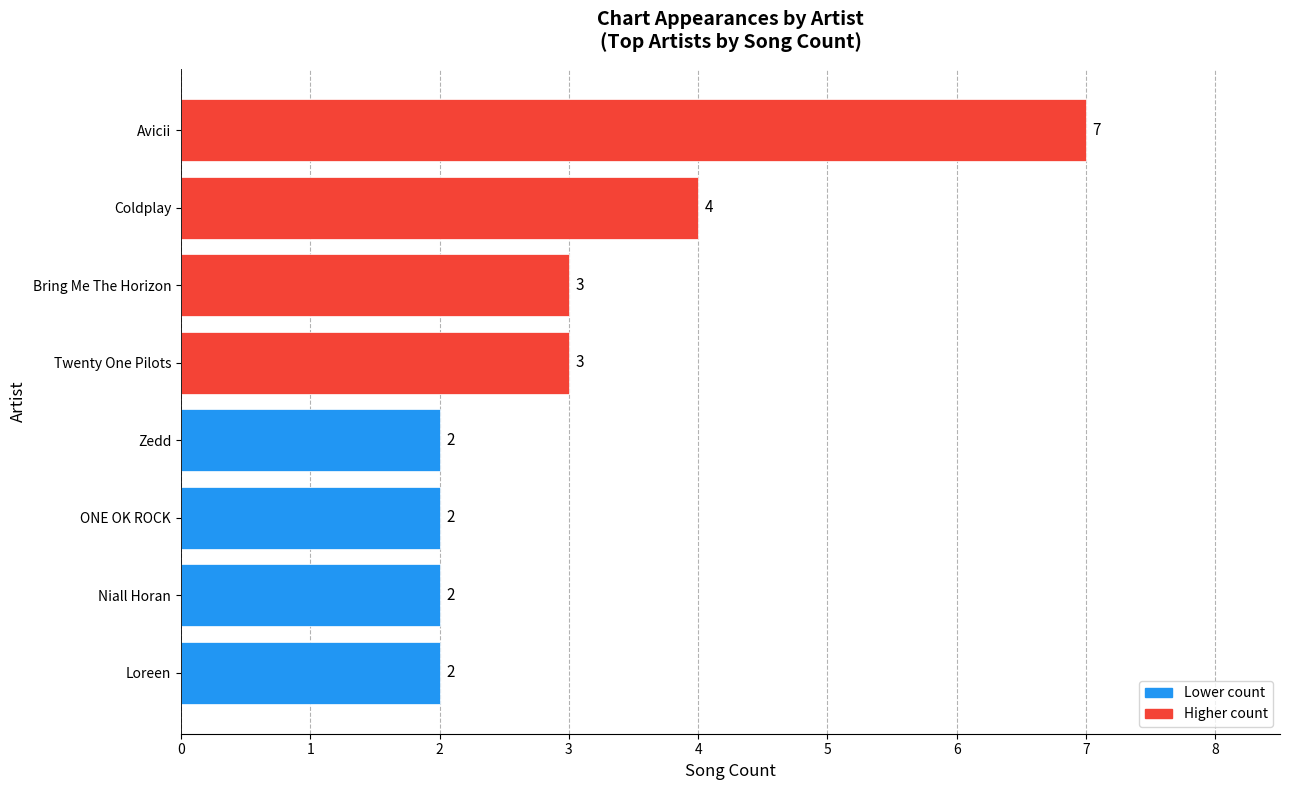

The chart shows a value of 2 at Niall Horan. True or false?

True